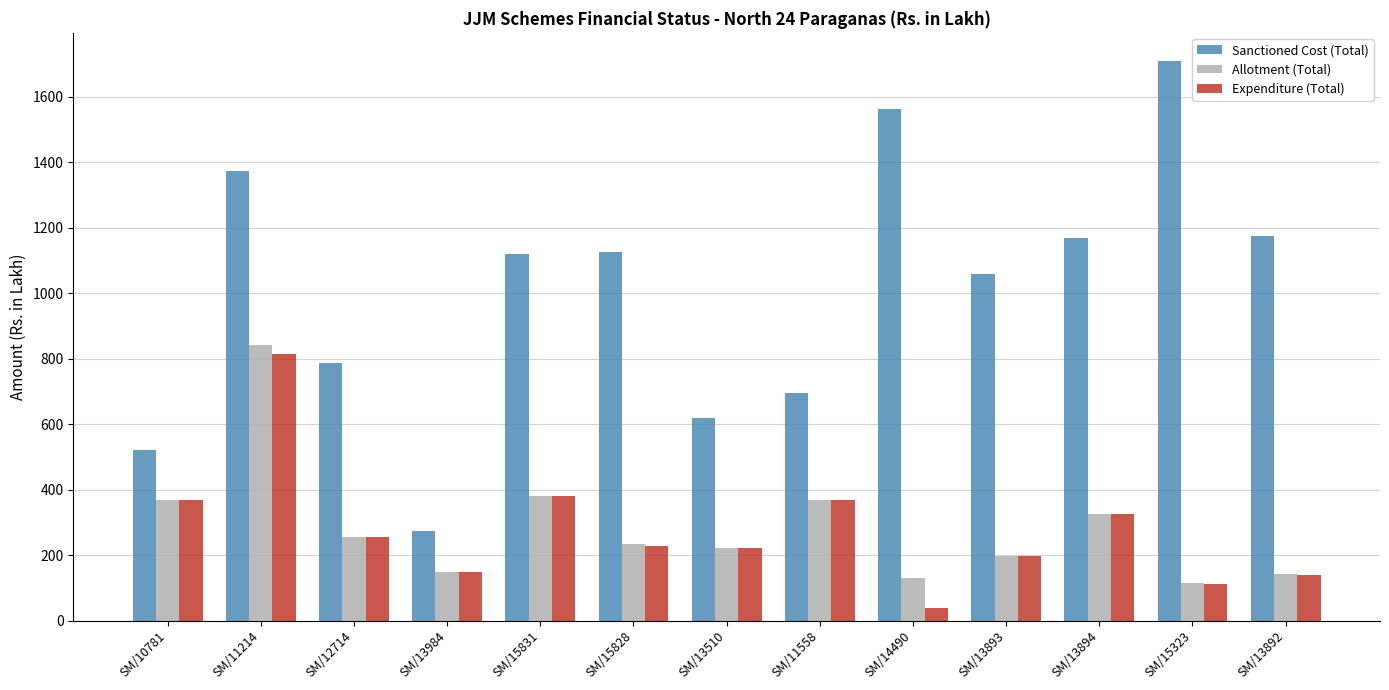

What is the approximate value of Allotment (Total) at SM/15831?

380.2